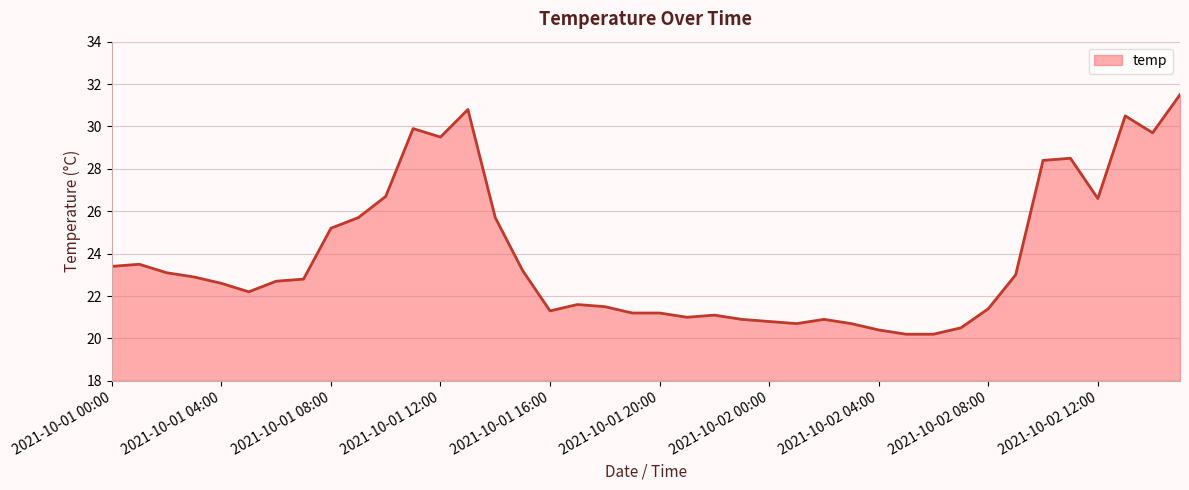

Does the chart have visible grid lines?

Yes